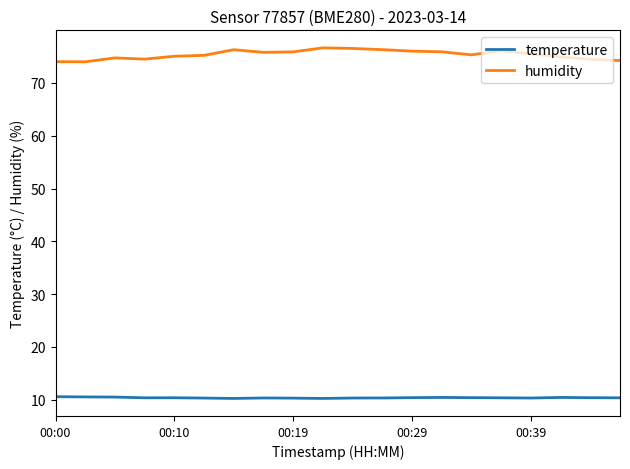

What is the highest value of the humidity series?

76.7